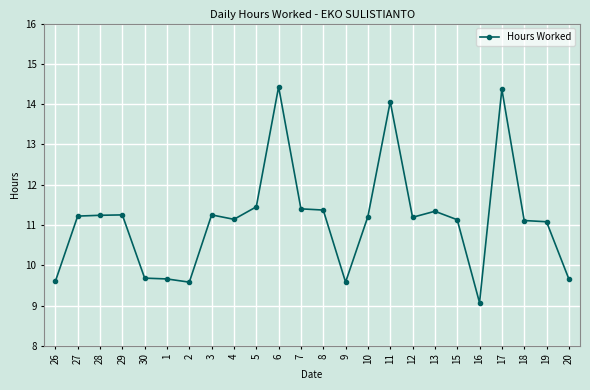

What is the difference between the values at 11 and 2?

4.5